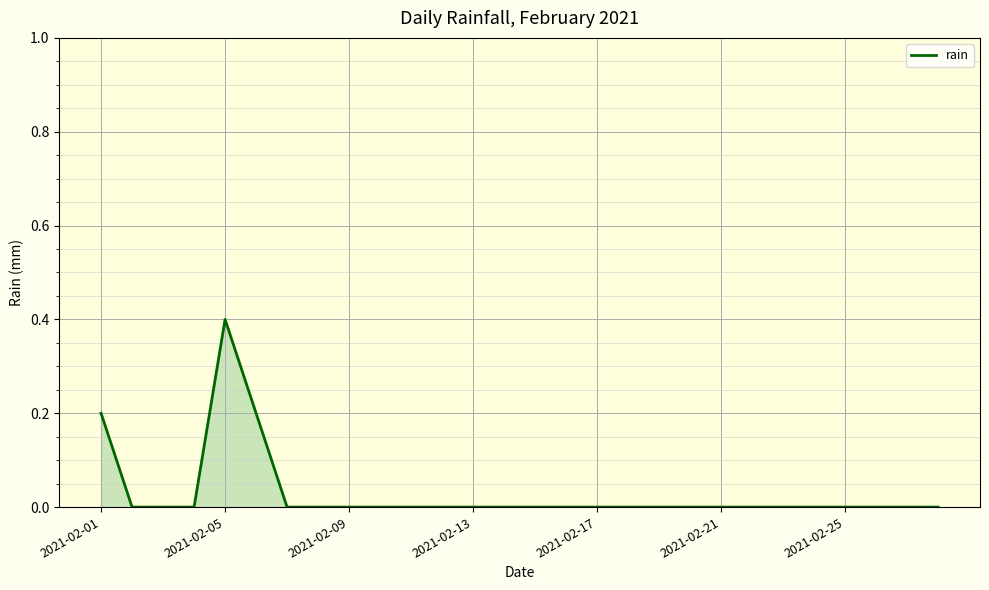

How many lines are shown in the chart?

1